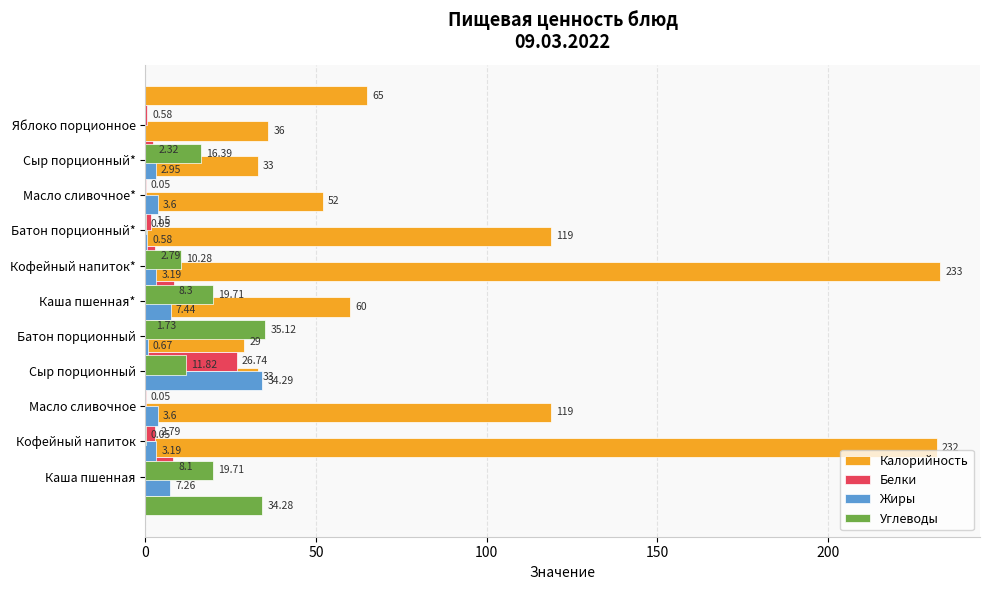

At how many categories does at least one series exceed 228?

2